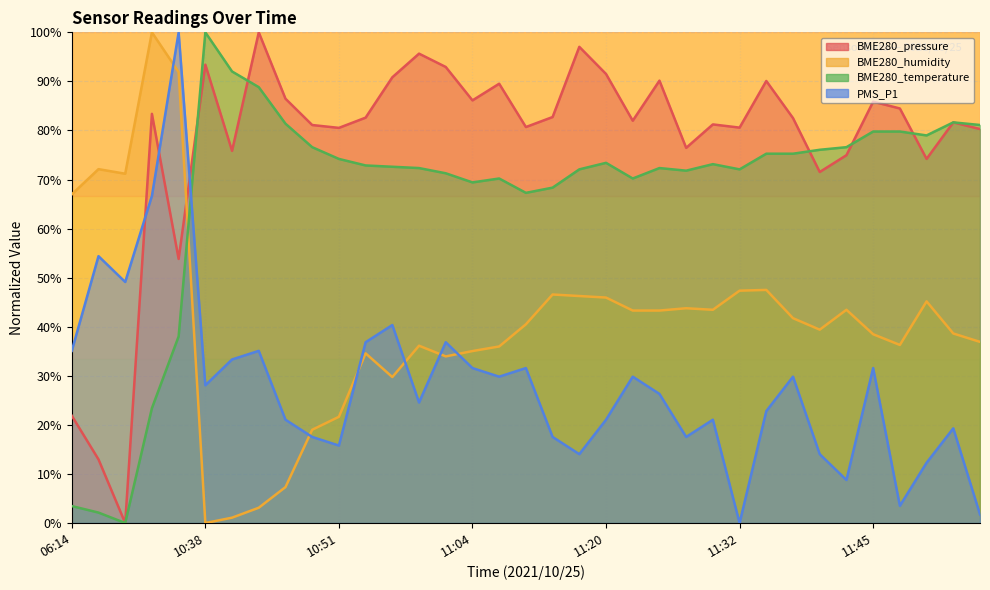

The BME280_temperature series shows 17.6 at 11:53. True or false?

False